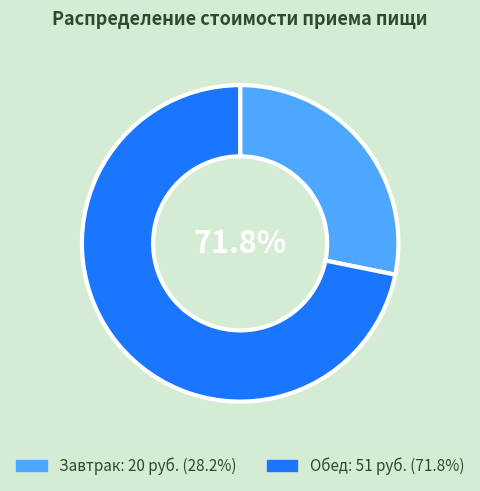

Is it true that Обед is 72% of the pie?

True